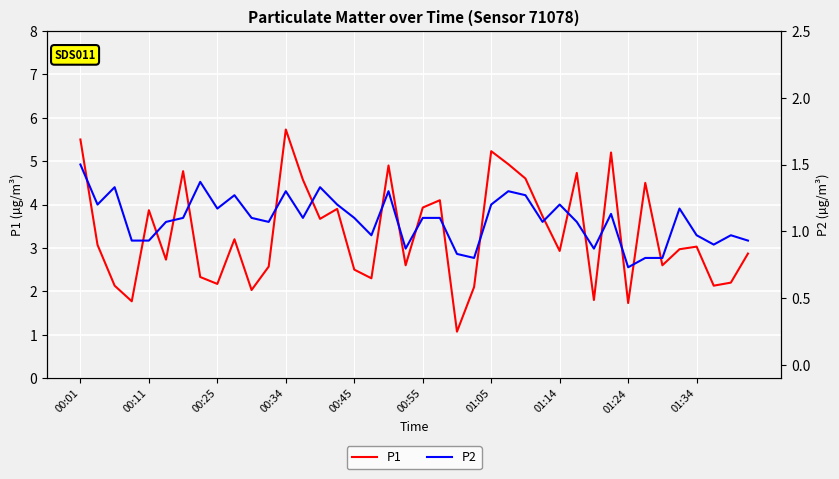

How many interior local peaks does the P2 series have?

11